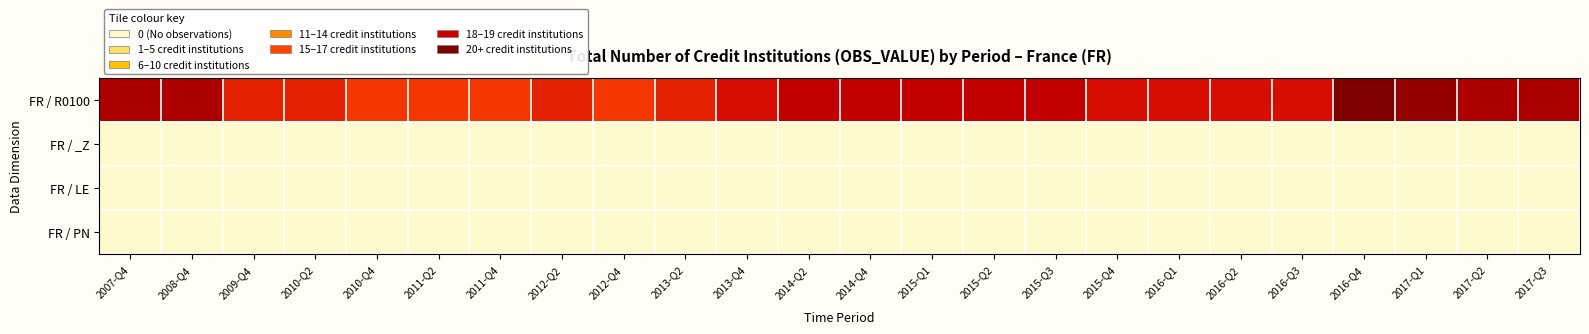

Which has a higher value, 2015-Q2 or 2010-Q4?

2015-Q2